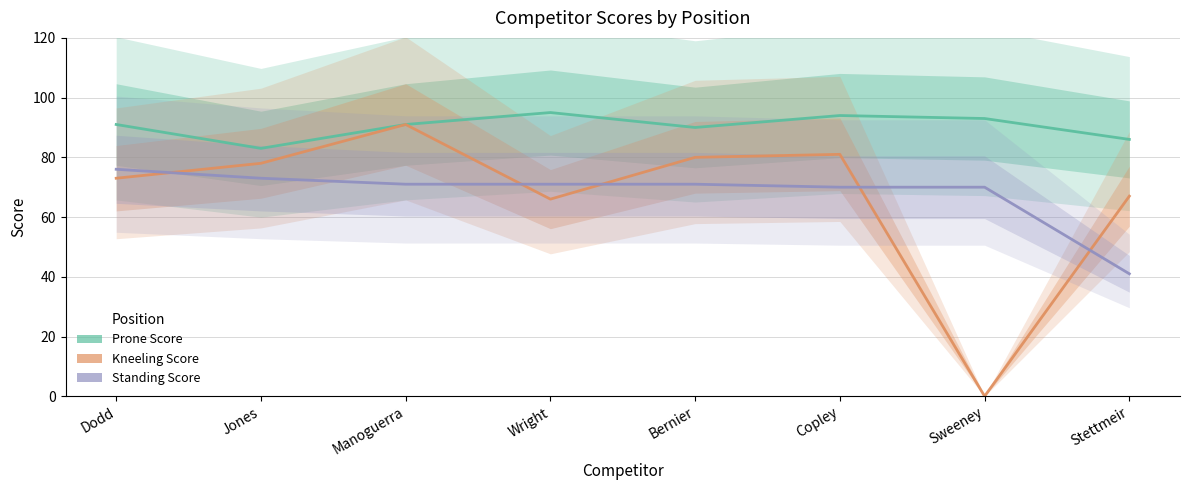

The Prone Score series shows 86 at Stettmeir. True or false?

True